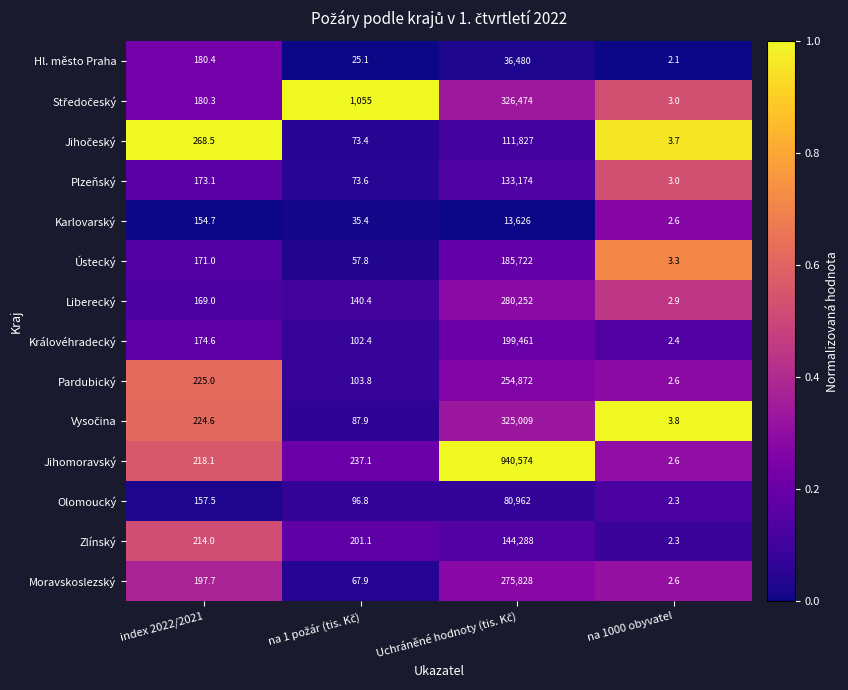

Which series has the largest total across all categories?

Jihomoravský